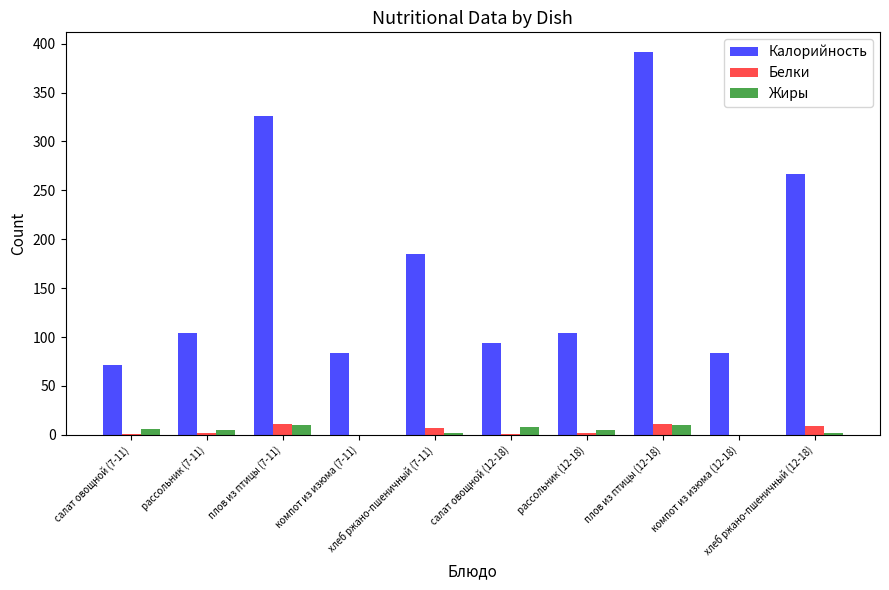

Are the bars horizontal?

No